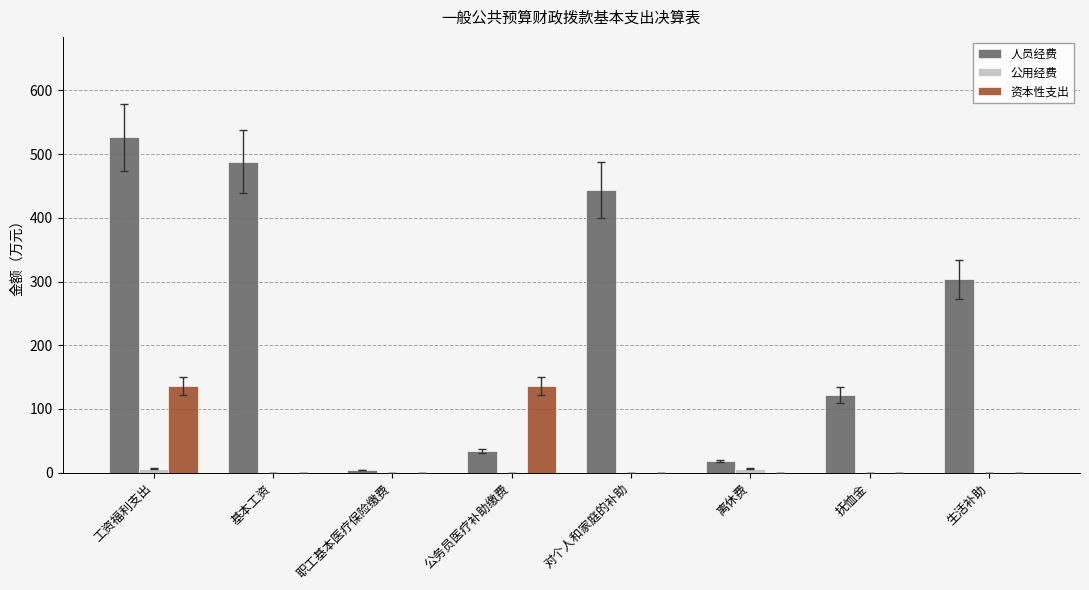

What is the sum of all 人员经费 values?

1939.2